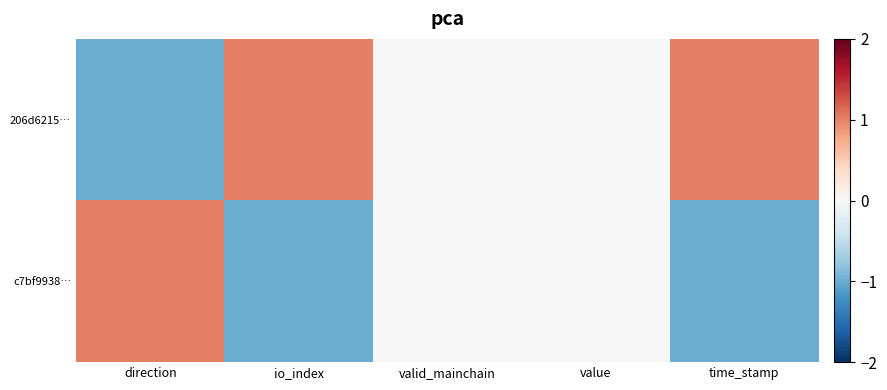

Reading left to right, what are all the values shown in this chart?

206d6215…: direction=-1	io_index=1	valid_mainchain=0	value=0	time_stamp=1
c7bf9938…: direction=1	io_index=-1	valid_mainchain=0	value=0	time_stamp=-1